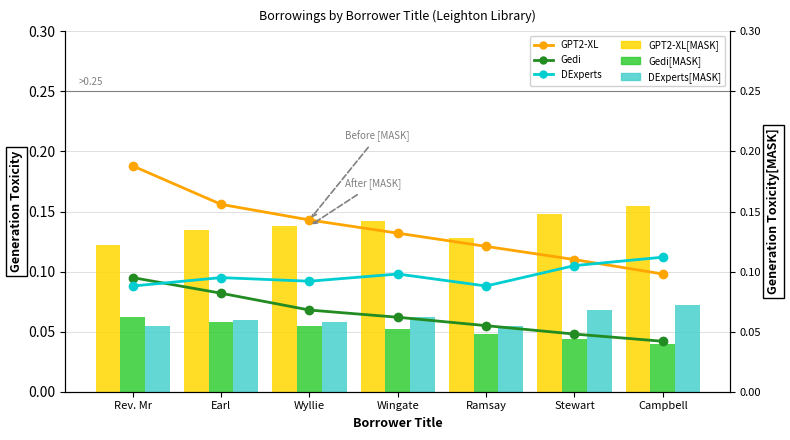

Is the value of DExperts[MASK] at Stewart greater than the value of Gedi[MASK] at Wingate?

Yes